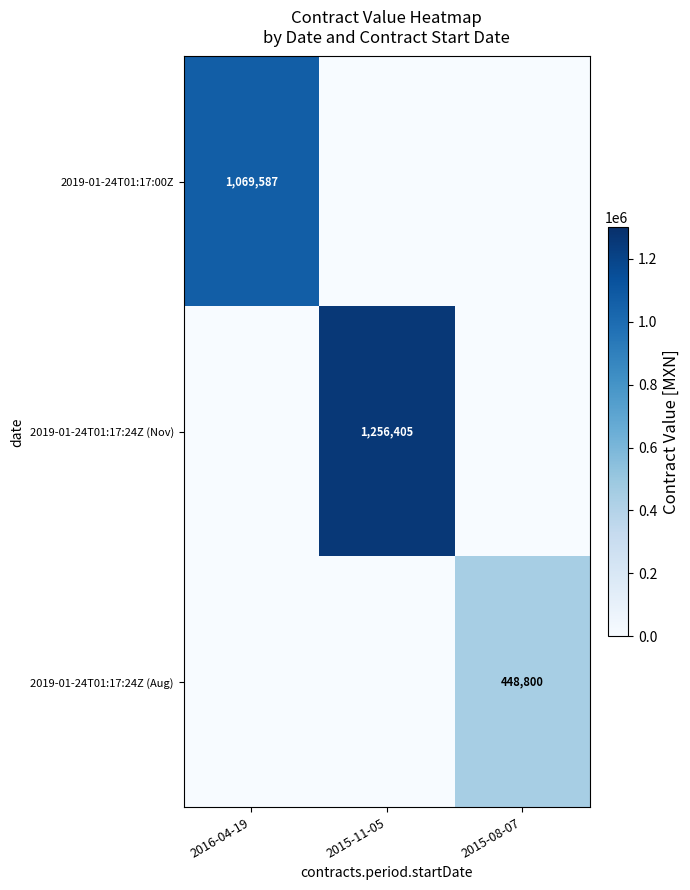

Is it true that 2019-01-24T01:17:24Z (Nov) equals 845811 at 2015-11-05?

False